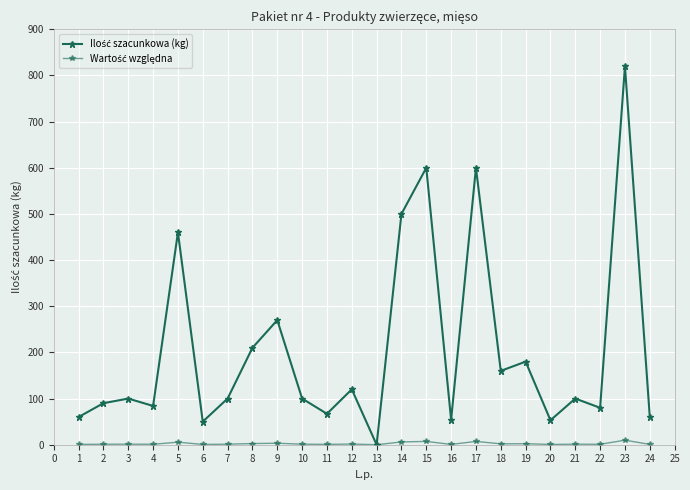

True or false: Wartość względna has more than 0 points higher than both neighbors.

True